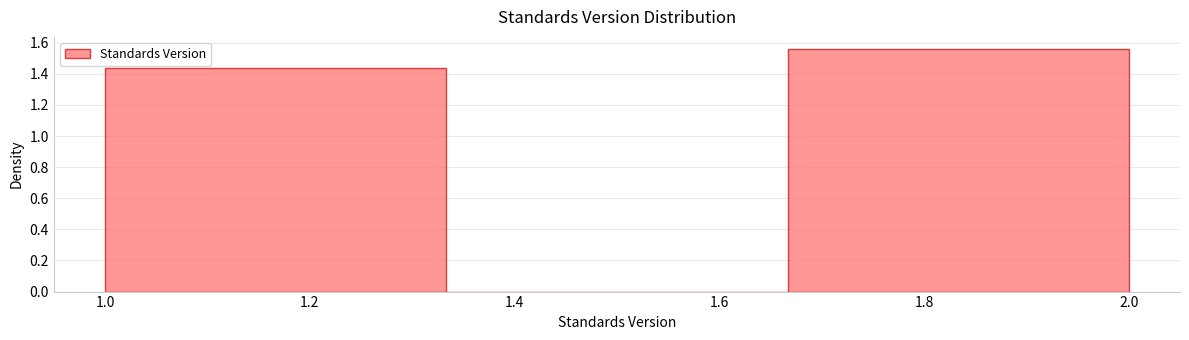

Reading left to right, transcribe this chart: for each bar, give the range it covers on the x-axis and its height. Neither the bar edges nor the heights are printed on the chart, so give them approximately, as read against the axes.

1.00 to 1.34: 1.44
1.34 to 1.66: 0
1.66 to 2.00: 1.56